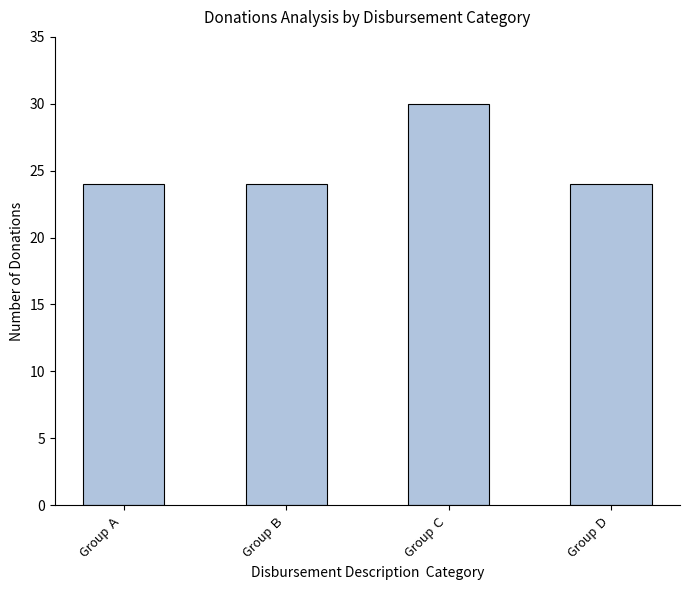

Between Group Ｄ and Group Ｃ, which is larger?

Group Ｃ